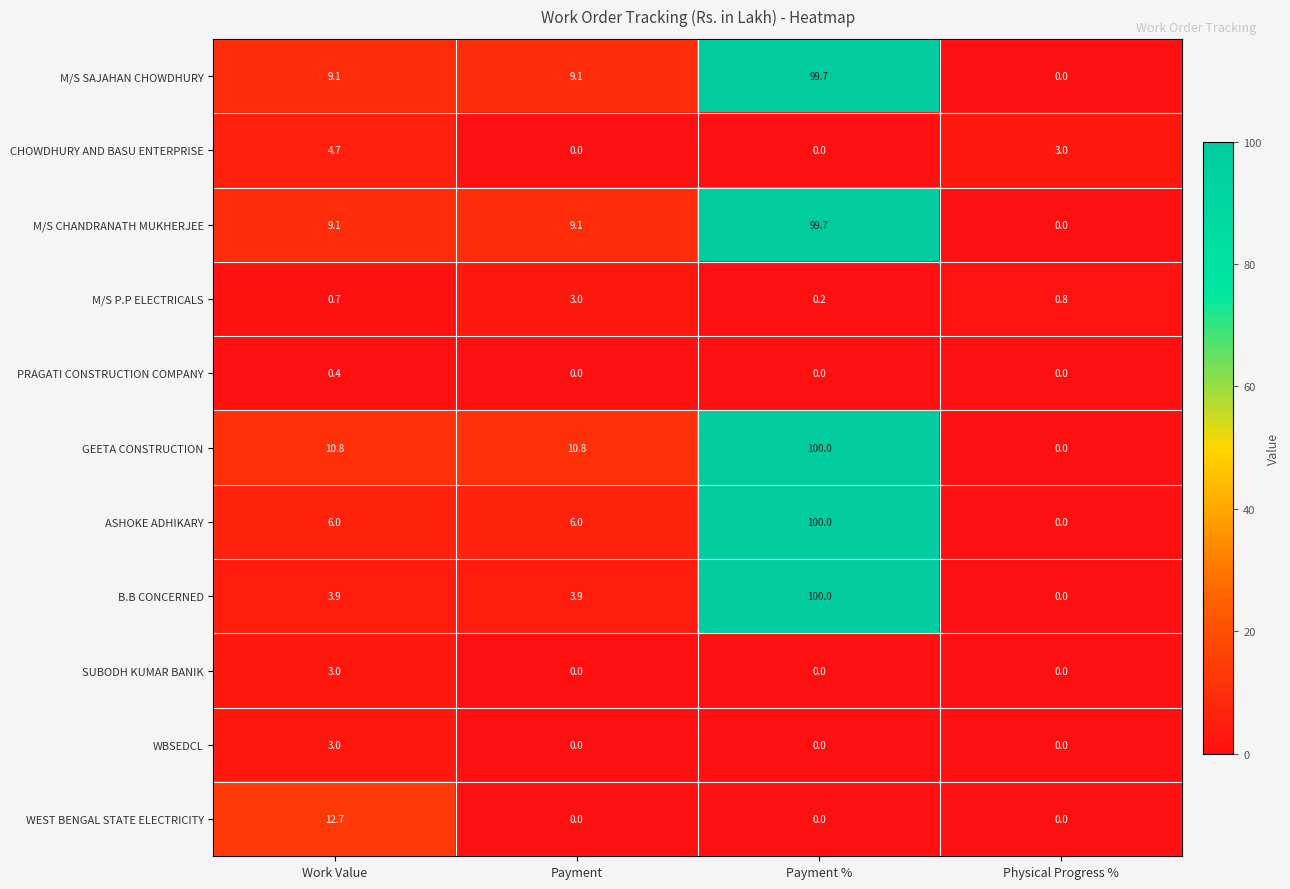

Count the number of categories in the chart.

4